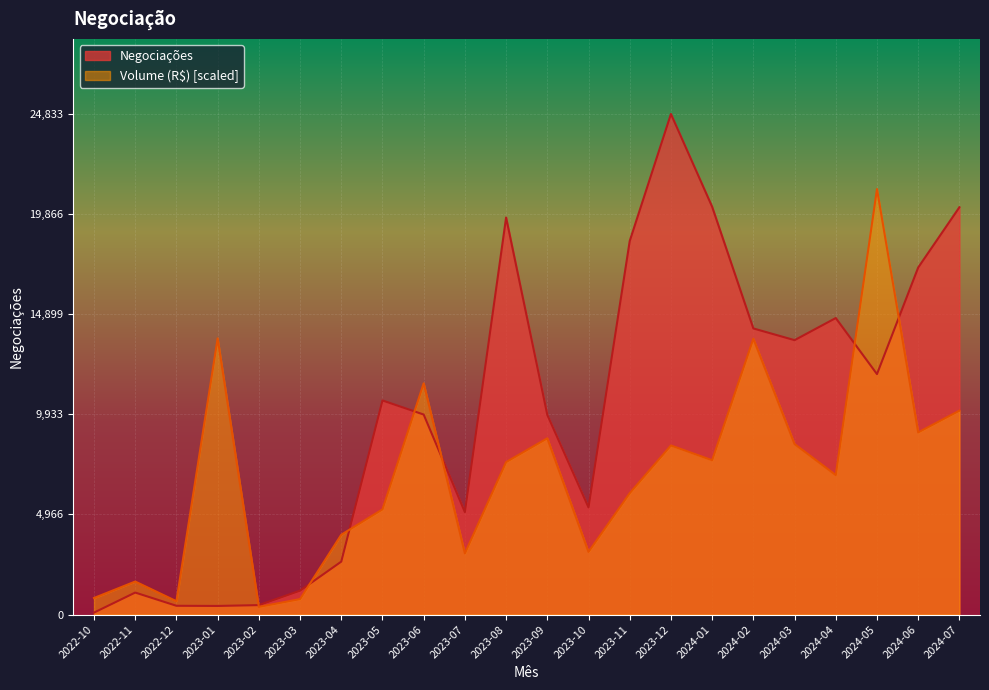

Which series has the largest range (max minus min)?

Negociações